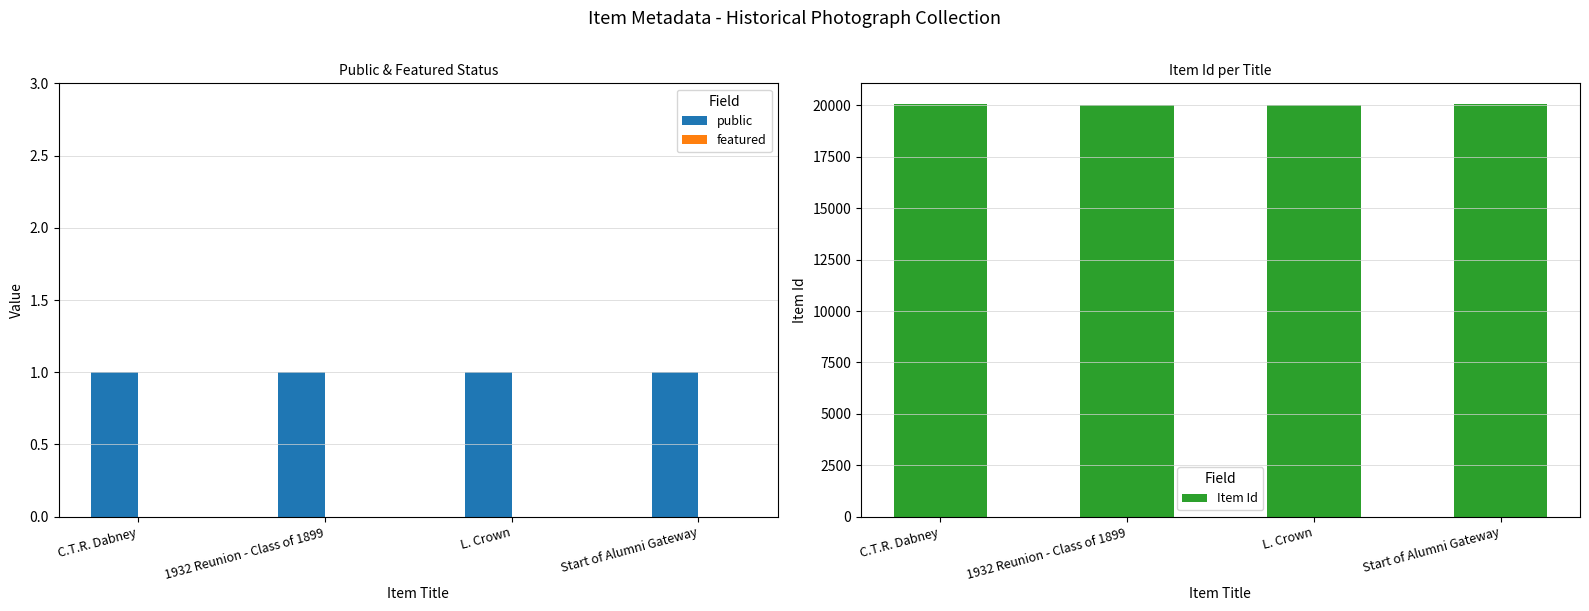

True or false: public has a value of 1 at 1932 Reunion - Class of 1899.

True